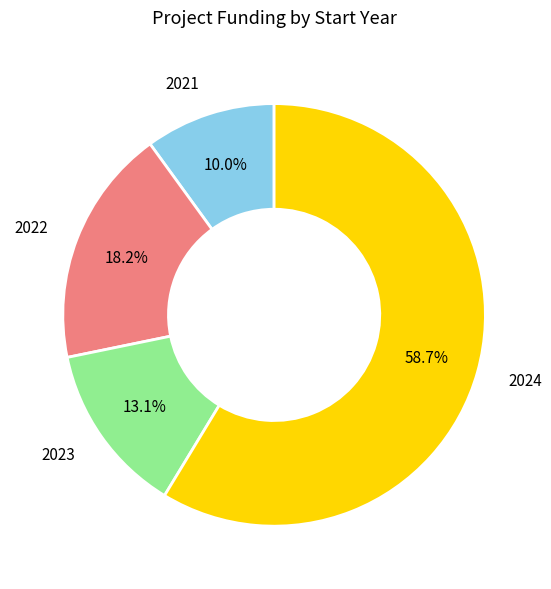

Is 2022 the majority of the pie?

No